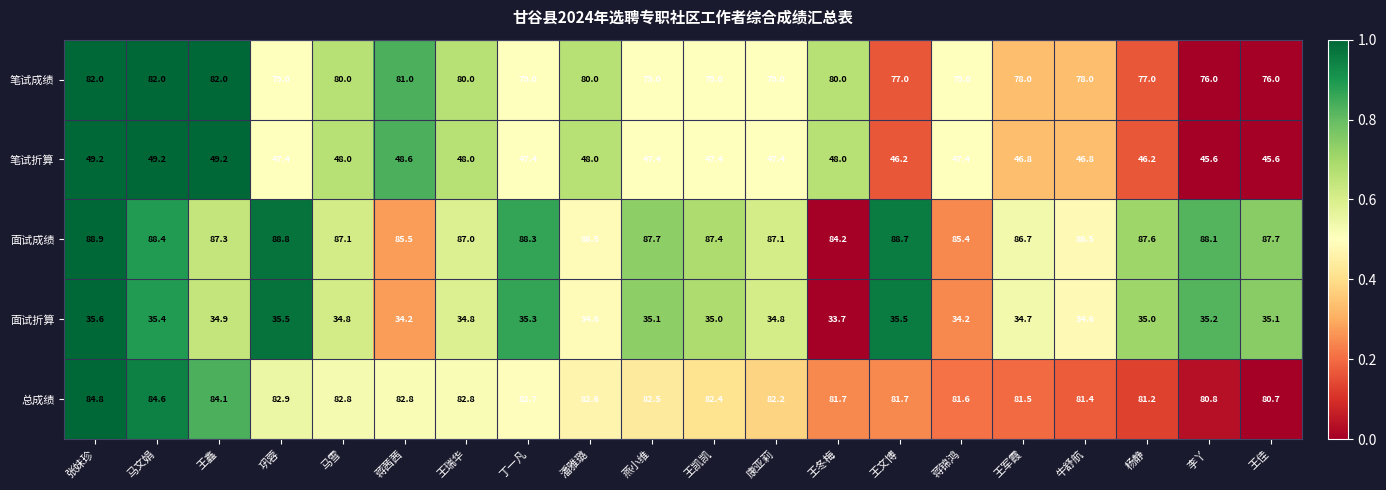

Is it true that 总成绩 equals 81.7 at 王冬梅?

True